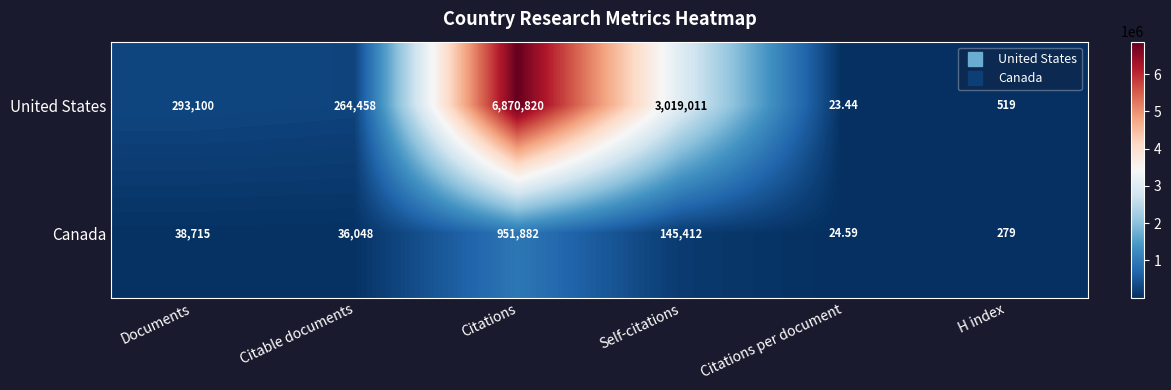

List the series in order of their overall mean, lowest first.

Canada, United States